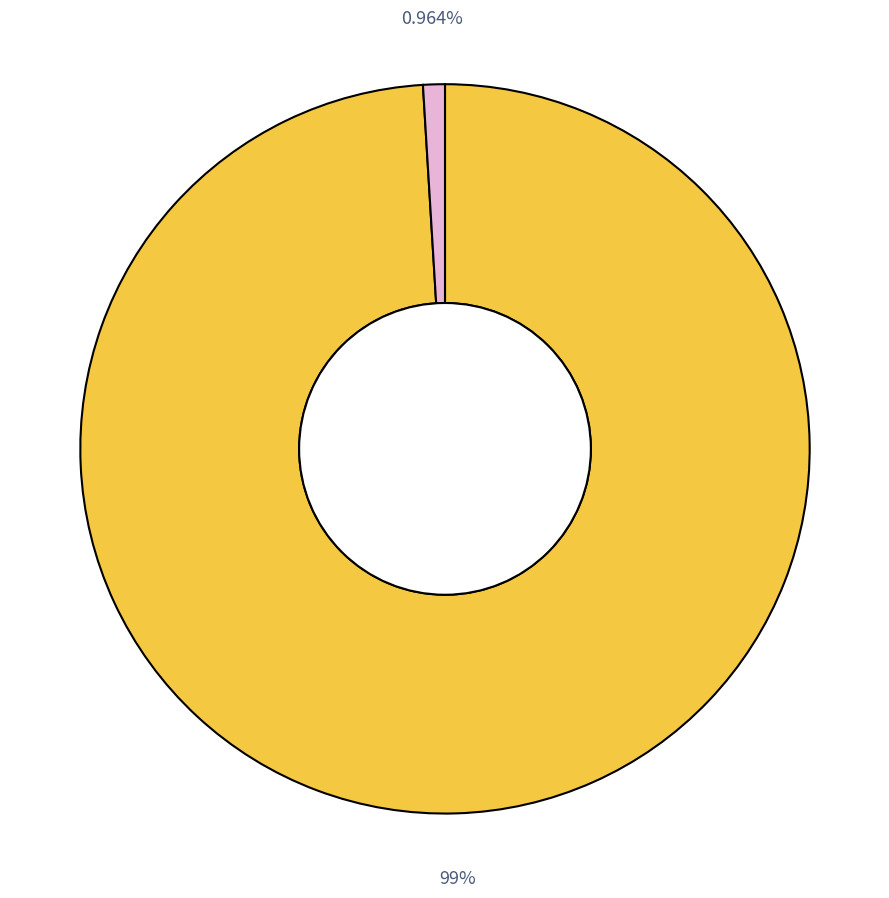

Is there any slice that represents more than half of the pie?

Yes